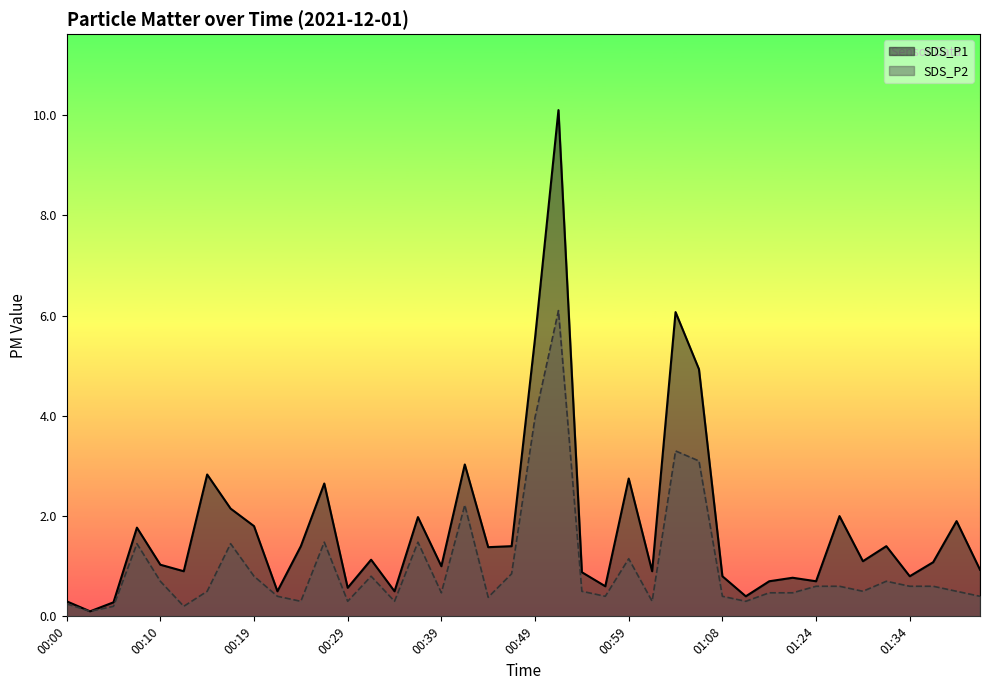

How many lines are shown in the chart?

2